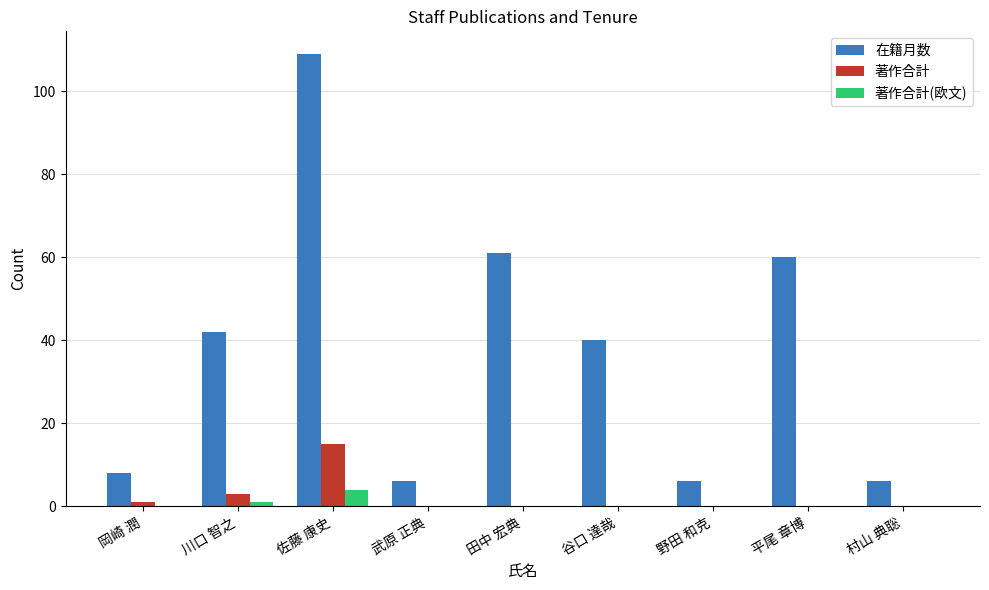

Which series has the largest range (max minus min)?

在籍月数